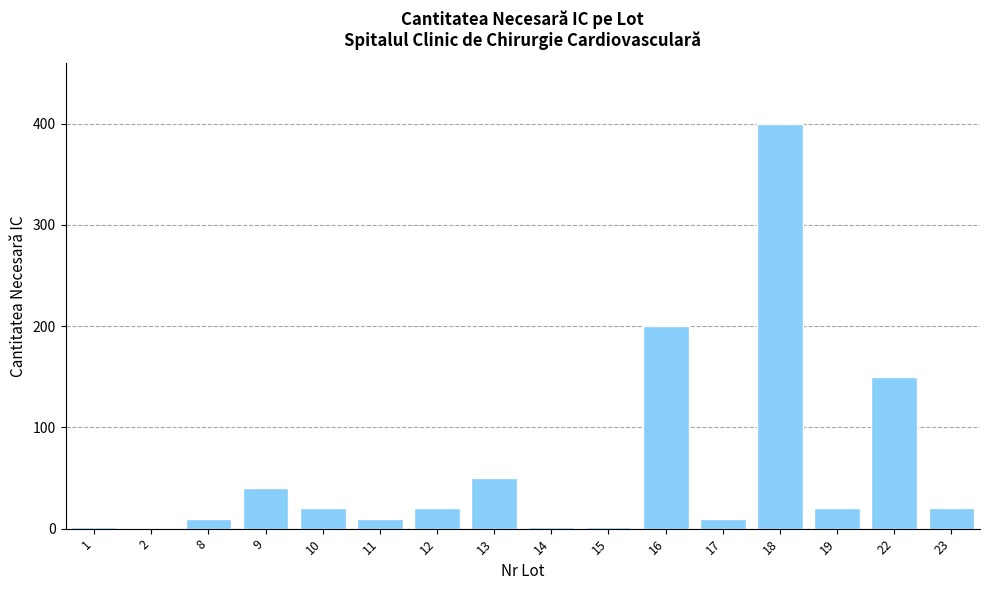

Does the chart contain stacked bars?

No